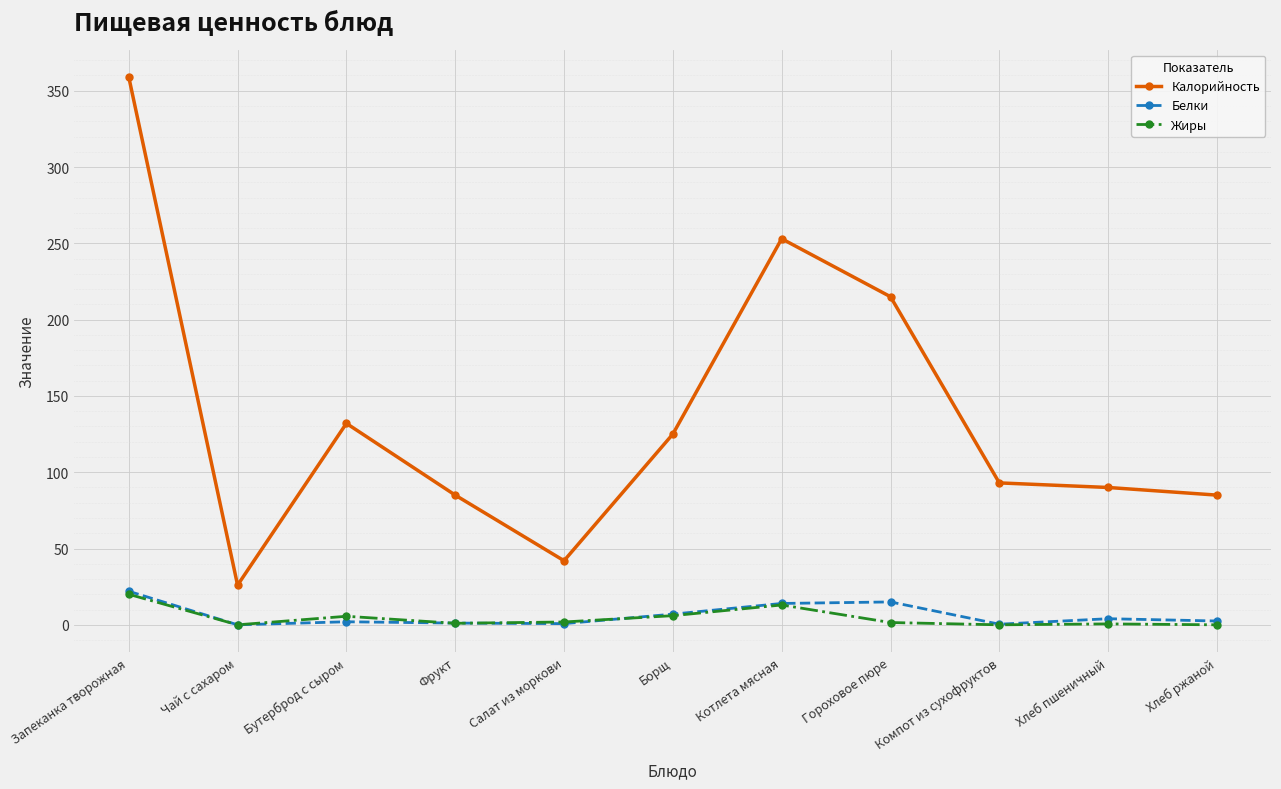

What is the label of the 8th point from the right?

Фрукт